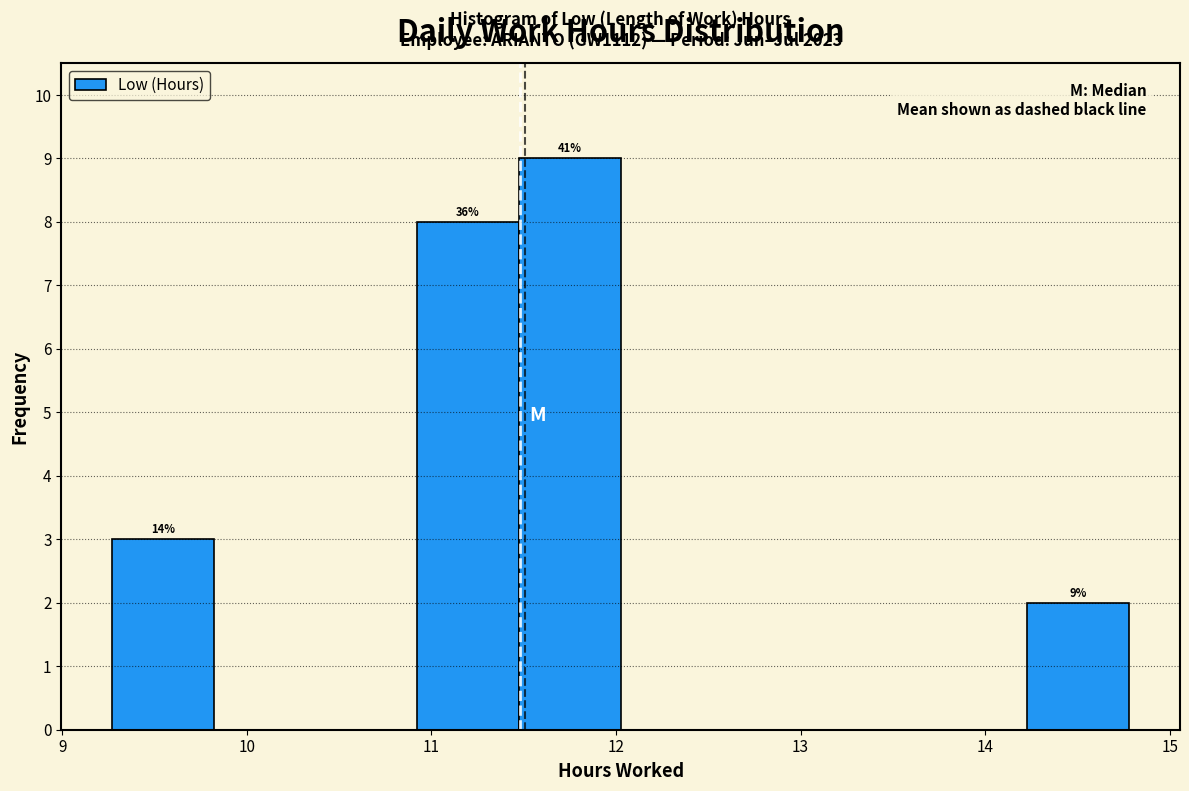

Over which range of the x-axis is the bar tallest?

11.5 to 12.0